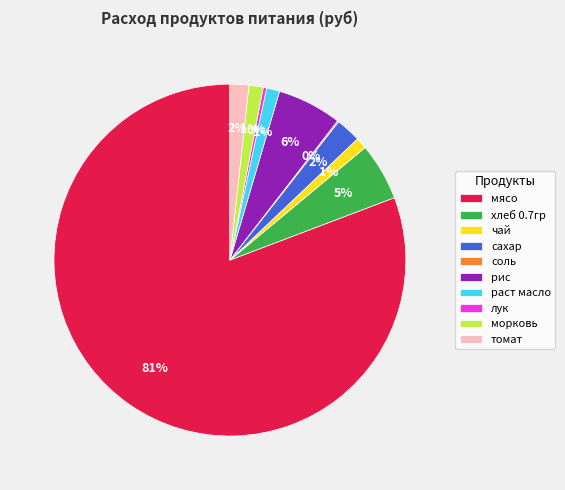

Between раст масло and лук, which is larger?

раст масло